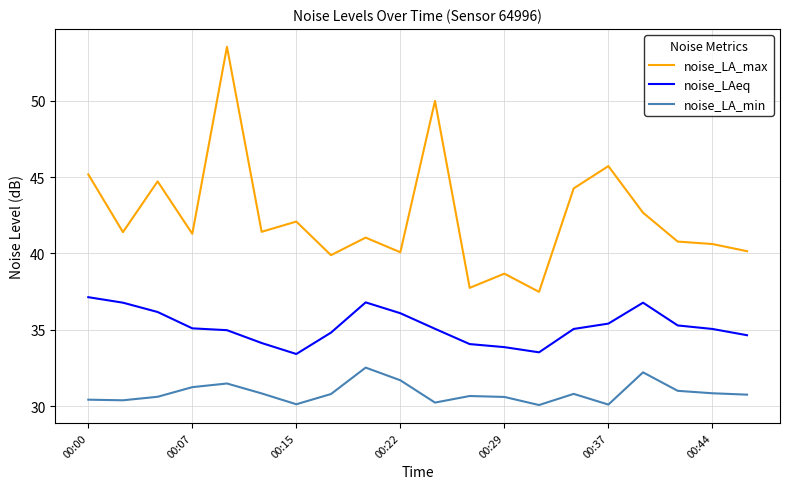

What is the minimum value for noise_LA_min?

30.1